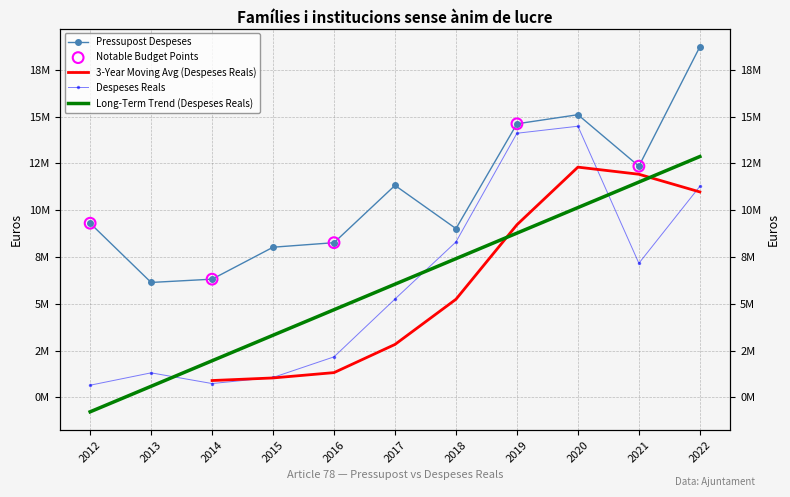

Which series has the largest Y range (max minus min)?

Despeses Reals